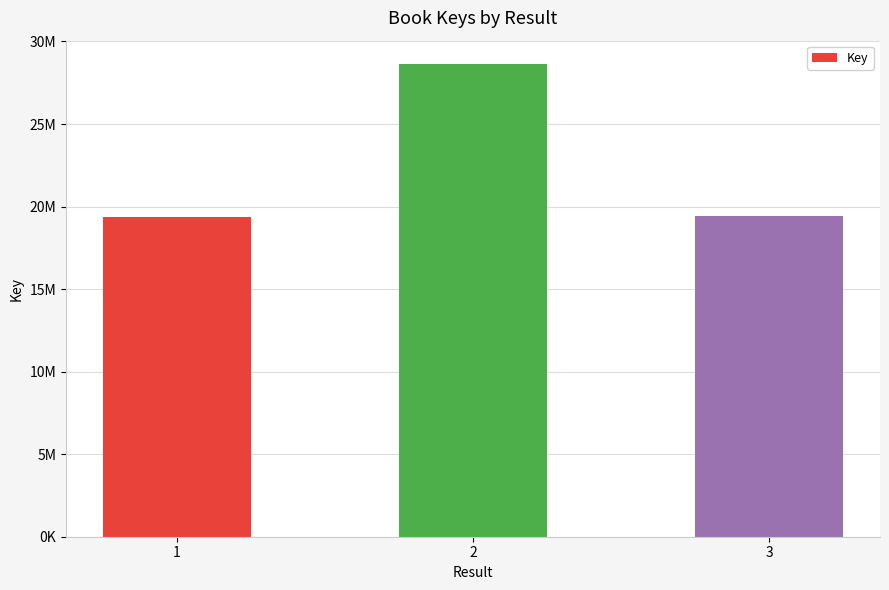

What value does the data have at 1?

19371362